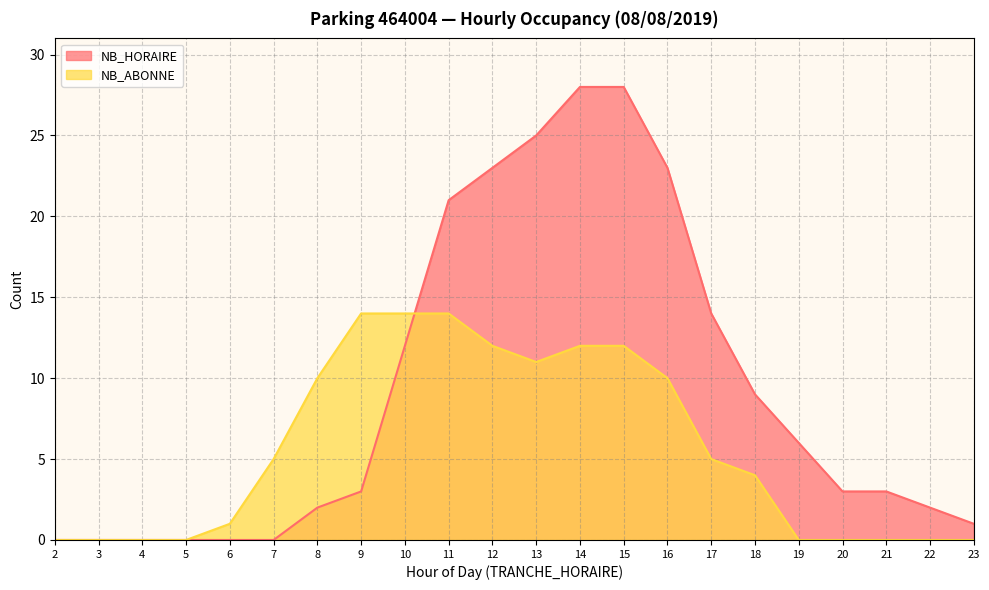

Is it true that NB_HORAIRE equals 2 at 8?

True